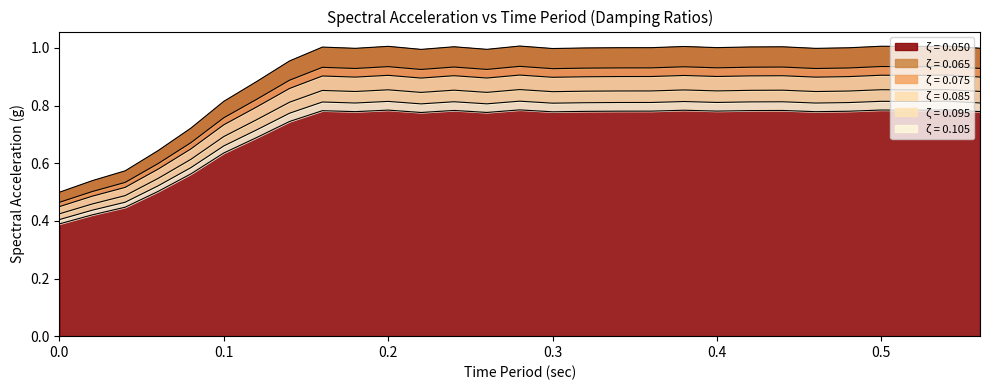

True or false: 0.075 and 0.105 cross at least once.

False